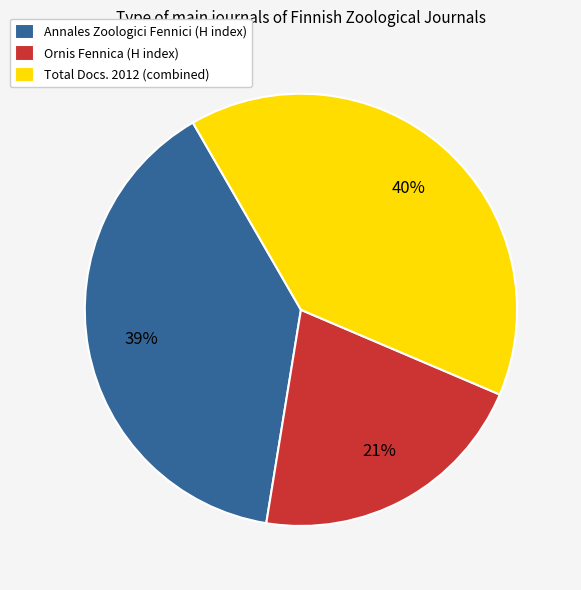

Rank the categories by value from highest to lowest.

Total Docs. 2012 (combined), Annales Zoologici Fennici (H index), Ornis Fennica (H index)